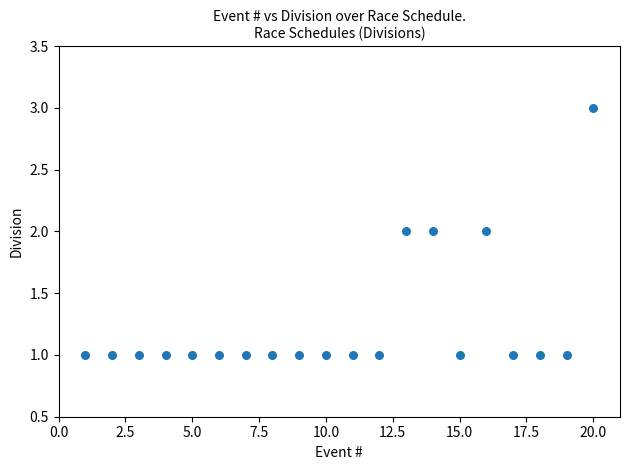

What is the range of X values (max minus min)?

19